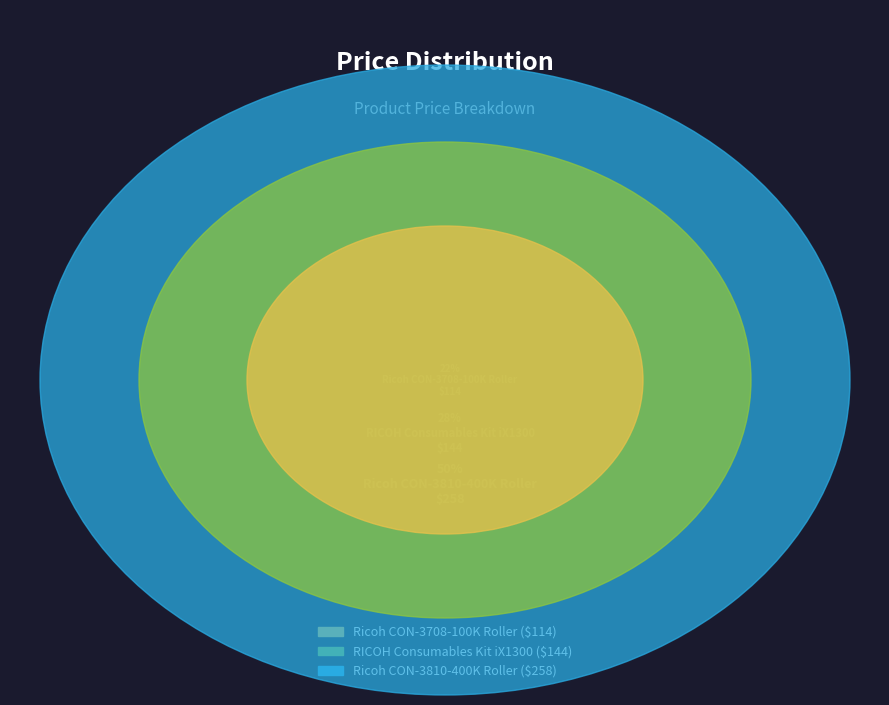

Rank the categories by value from highest to lowest.

Ricoh CON-3810-400K Roller, RICOH Consumables Kit iX1300, Ricoh CON-3708-100K Roller